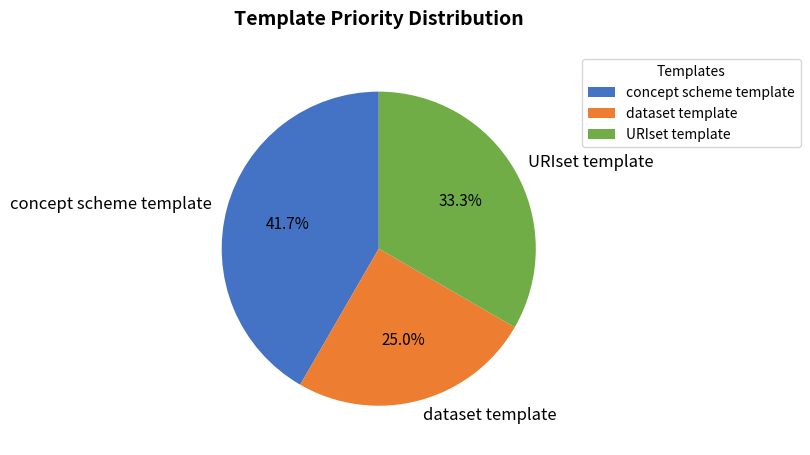

To the nearest percent, what is the difference between the URIset template and dataset template slice percentages?

8%